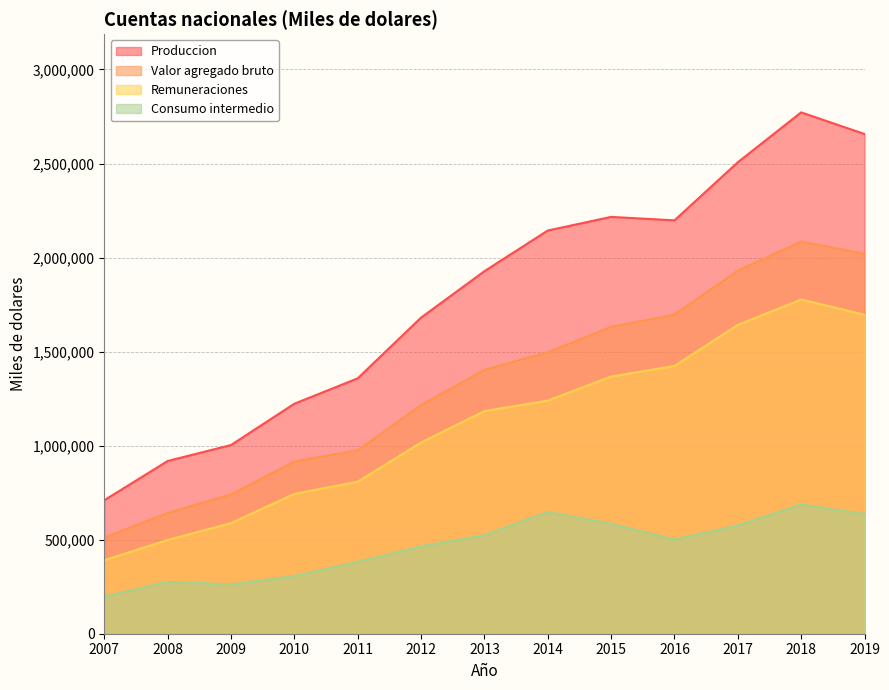

The Consumo intermedio series shows 442828 at 2010. True or false?

False